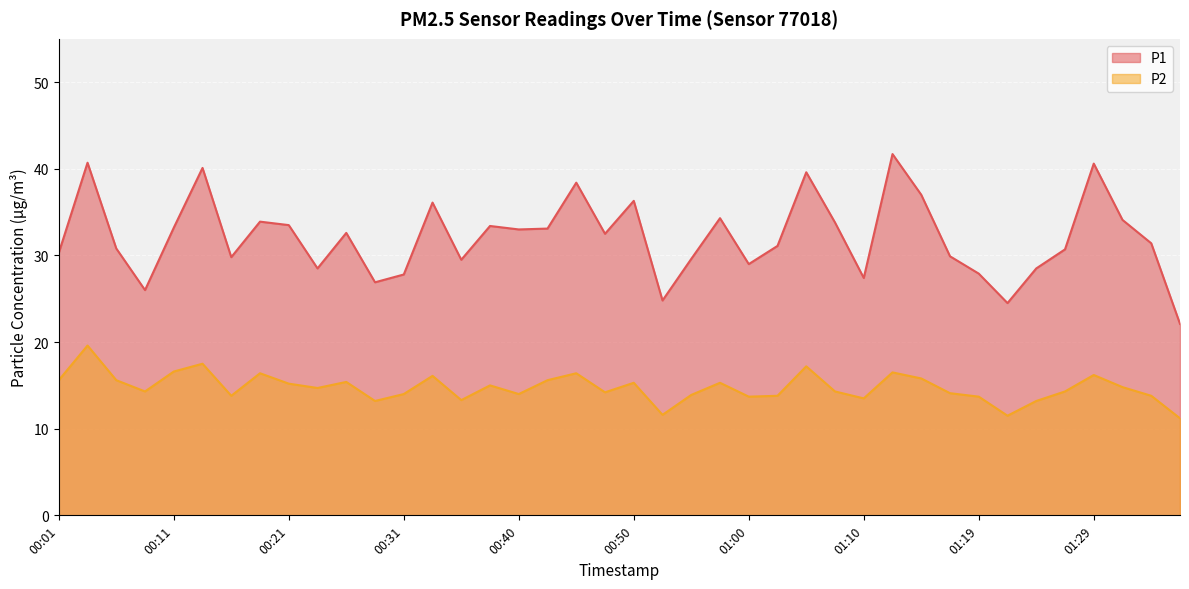

Which series has the largest total across all categories?

P1